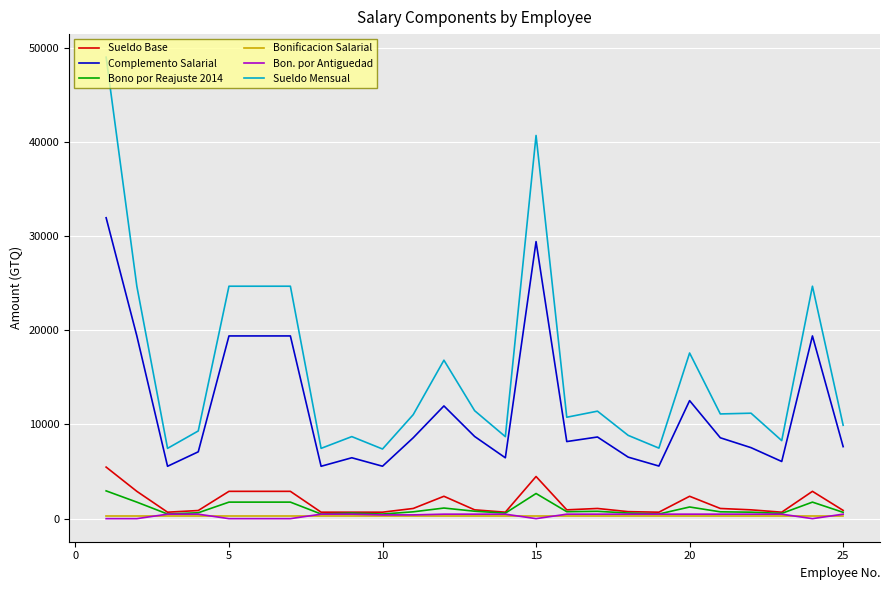

True or false: Complemento Salarial and Bono por Reajuste 2014 cross at least once.

False